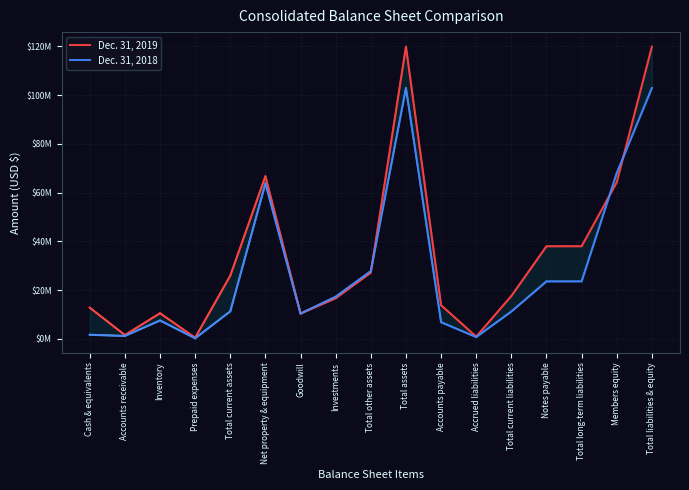

What is the difference between the maximum and minimum values in the Dec. 31, 2018 series?

102600279